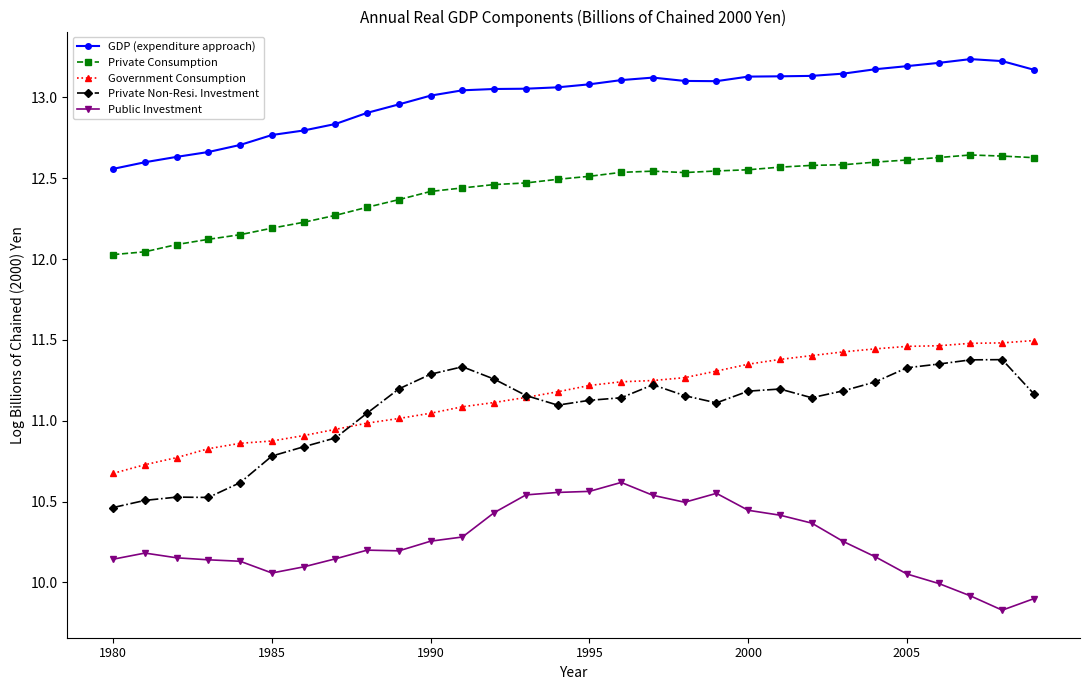

True or false: Public Investment has more than 1 points higher than both neighbors.

True